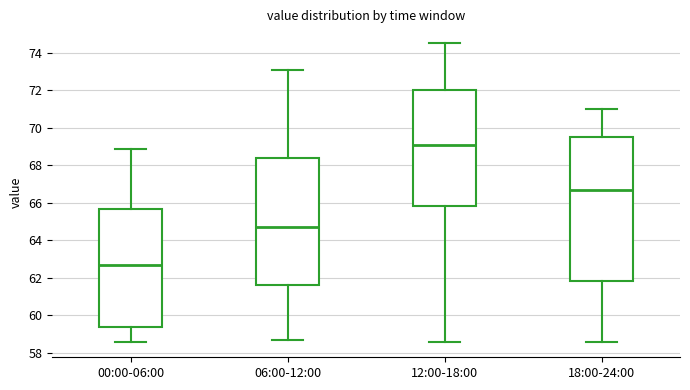

Which box is the tallest, from its lower edge to its upper edge?

18:00-24:00